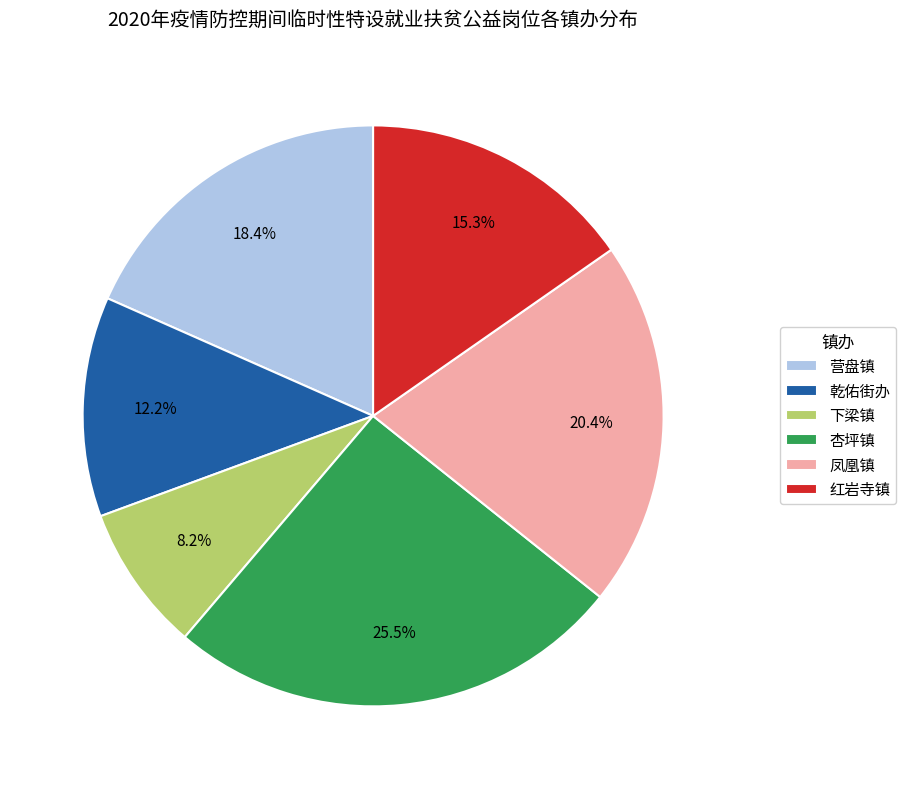

The 红岩寺镇 slice represents 7% of the pie. True or false?

False